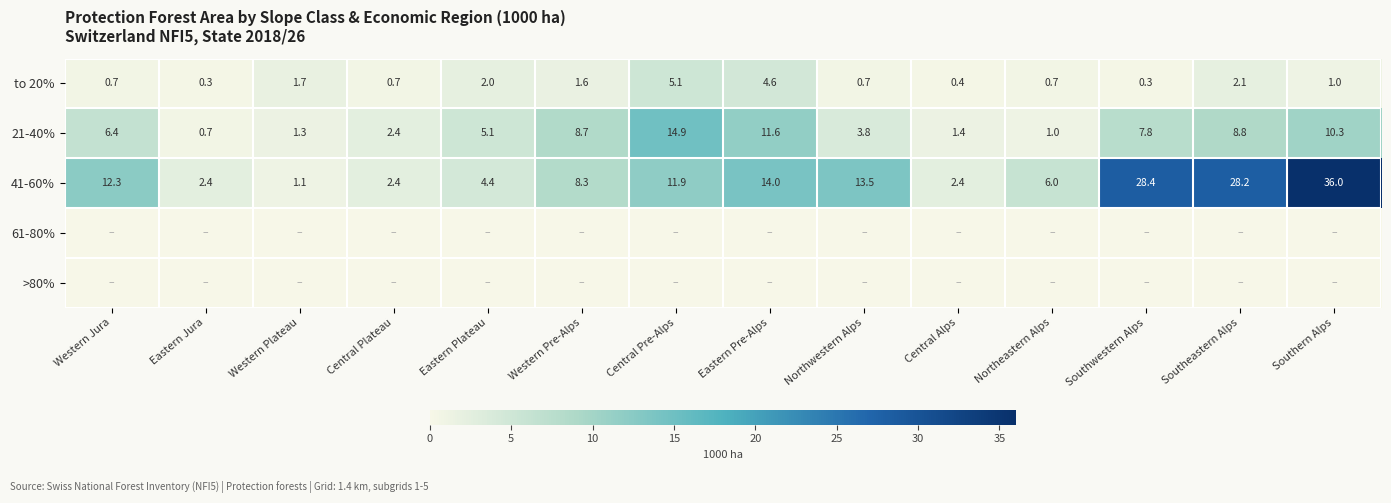

What is the minimum value for 21-40%?

0.7